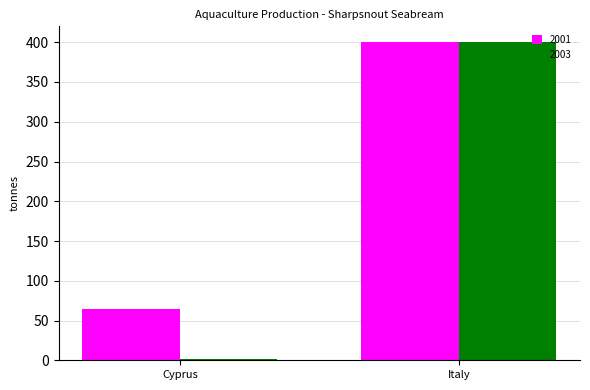

Count the number of categories in the chart.

2